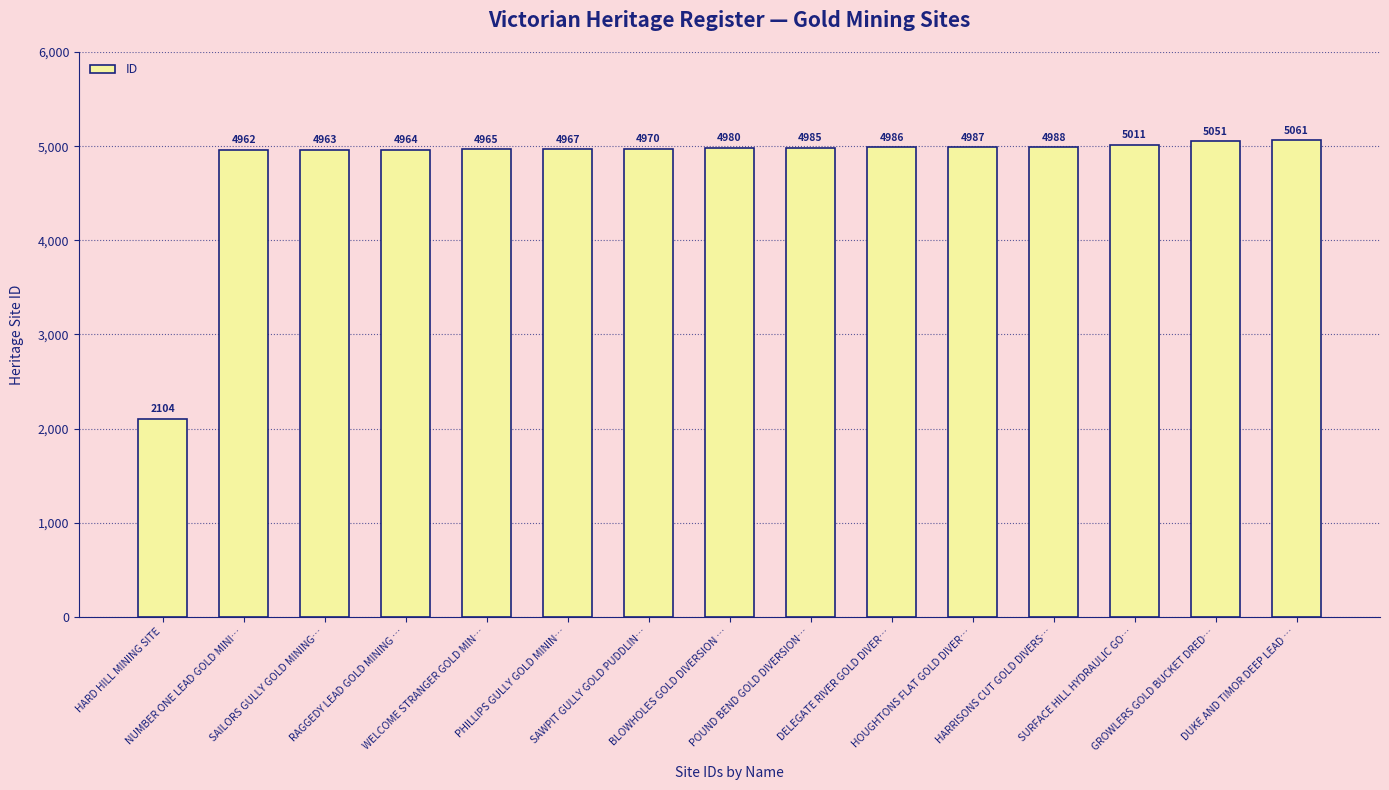

True or false: the data shows 8305 at HARRISONS CUT GOLD DIVERS….

False